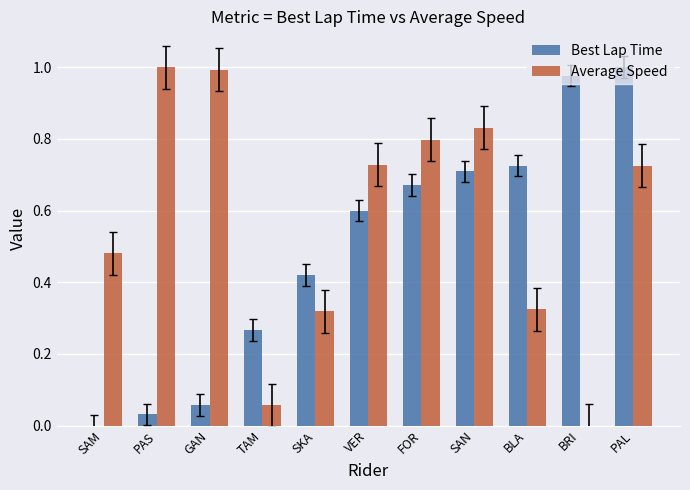

What is the sum of all Best Lap Time values?

5.5